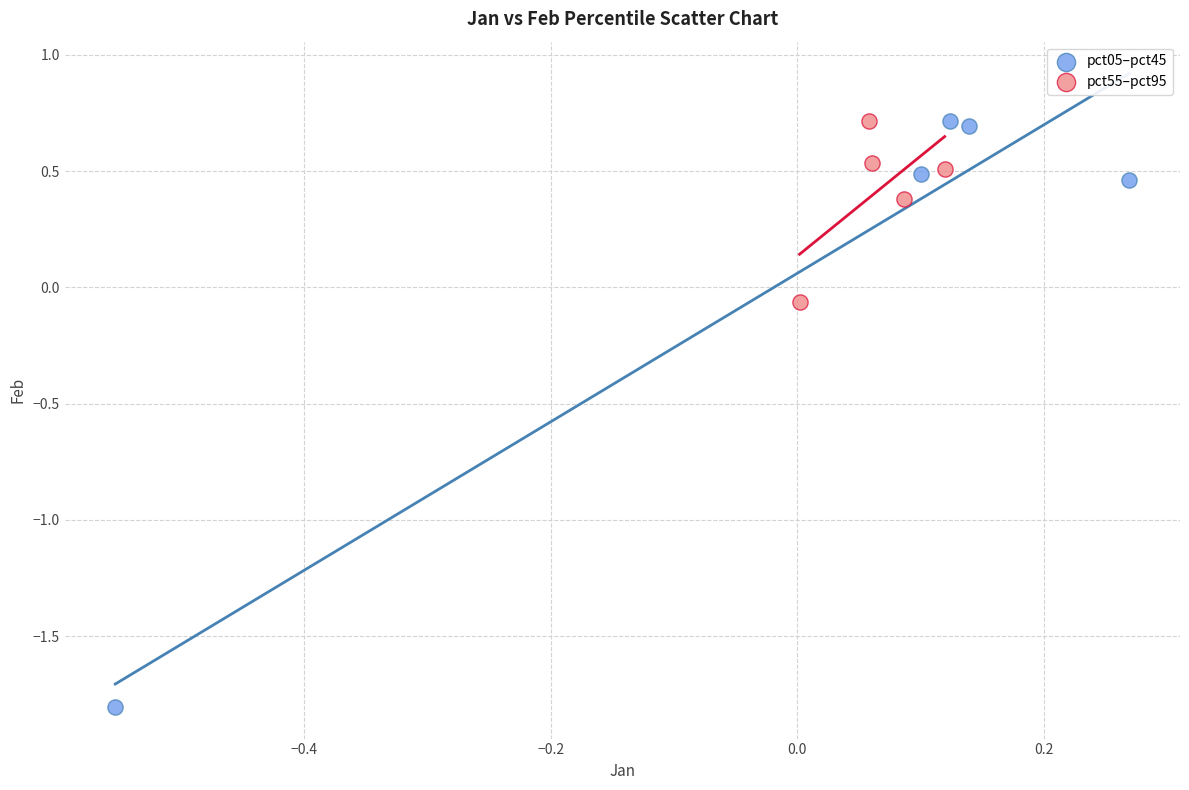

What are all the series names shown in the legend?

pct05–pct45, pct55–pct95